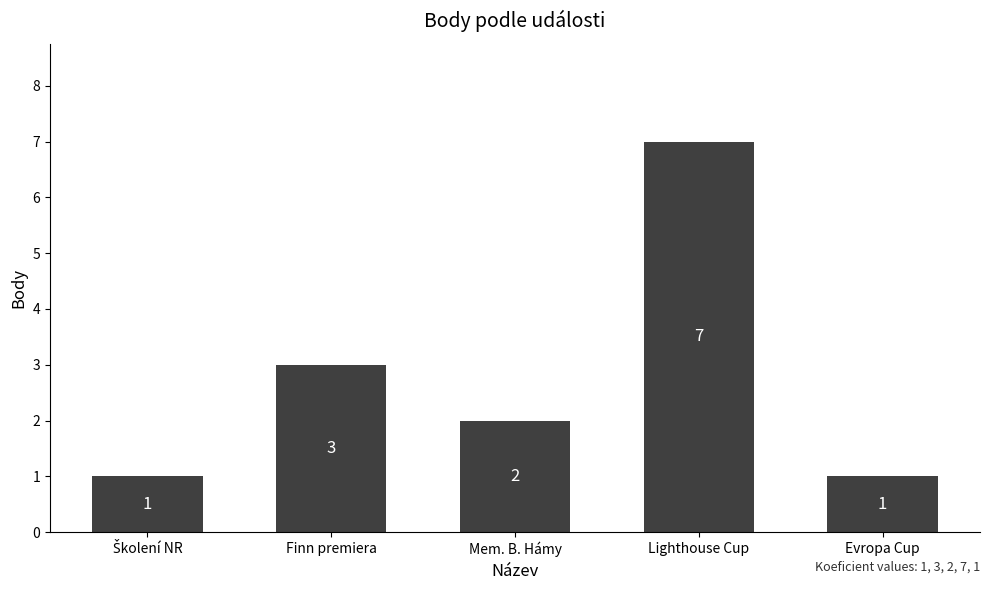

What is the smallest value displayed?

1